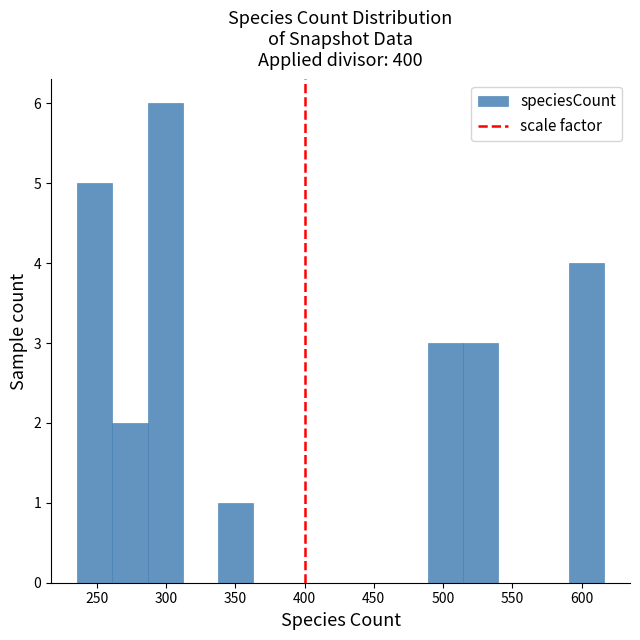

Reading left to right, transcribe this chart: for each bar, give the range it covers on the x-axis and its height. Neither the bar edges nor the heights are printed on the chart, so give them approximately, as read against the axes.

235 to 260: 5
260 to 285: 2
285 to 310: 6
310 to 335: 0
335 to 365: 1
365 to 390: 0
390 to 415: 0
415 to 440: 0
440 to 465: 0
465 to 490: 0
490 to 515: 3
515 to 540: 3
540 to 565: 0
565 to 590: 0
590 to 615: 4